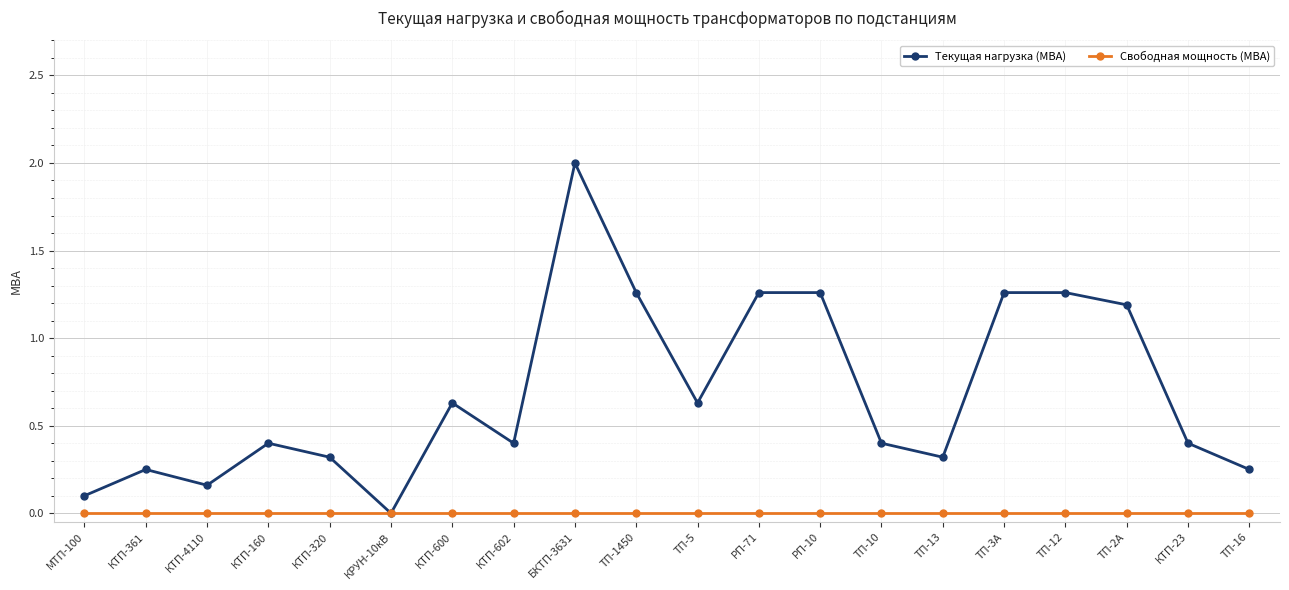

What position from the left is ТП-2А?

18